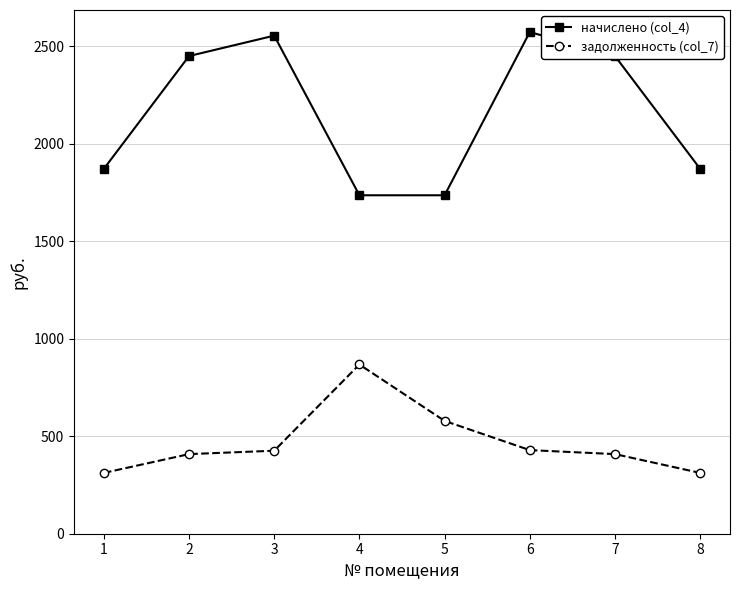

How many categories are shown in the chart?

8